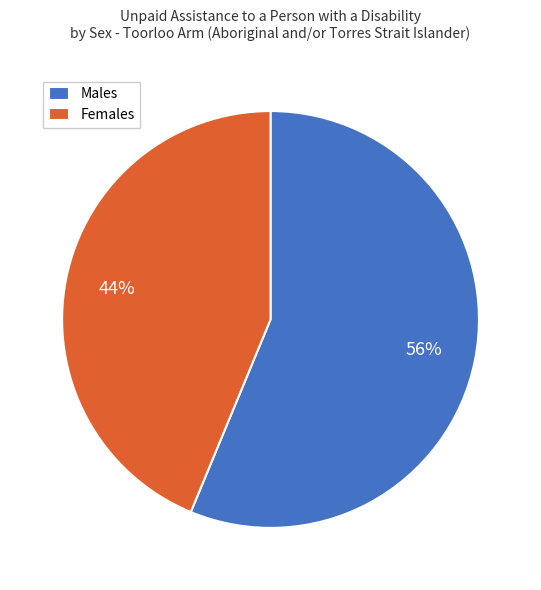

To the nearest percent, what is the combined percentage of Males and Females?

100%